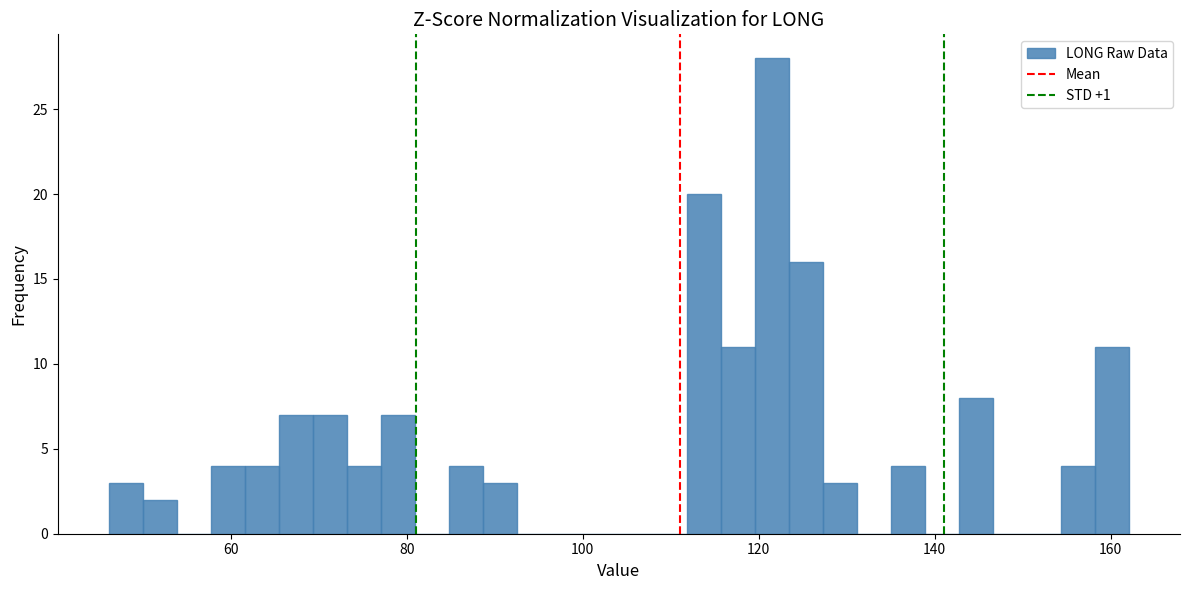

Read against the x-axis, roughly where is the centre of the tallest bar?

122